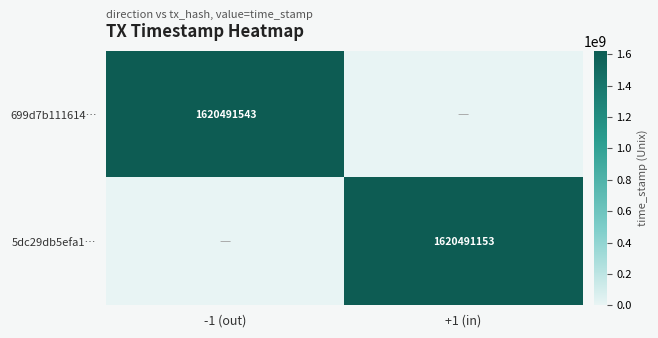

The value of 699d7b111614… at -1 (out) is 2311143096. True or false?

False